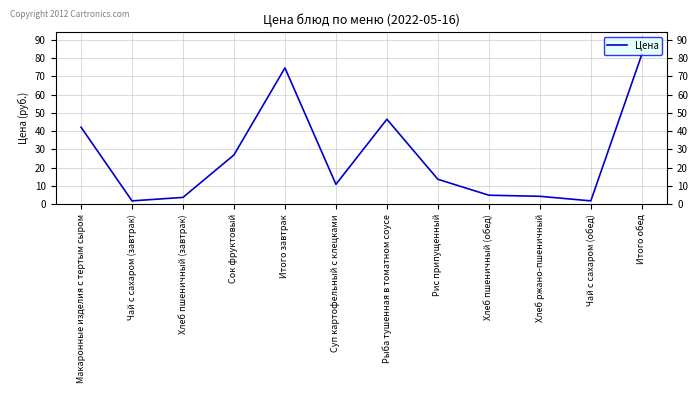

What is the difference between the maximum and minimum values?

80.3